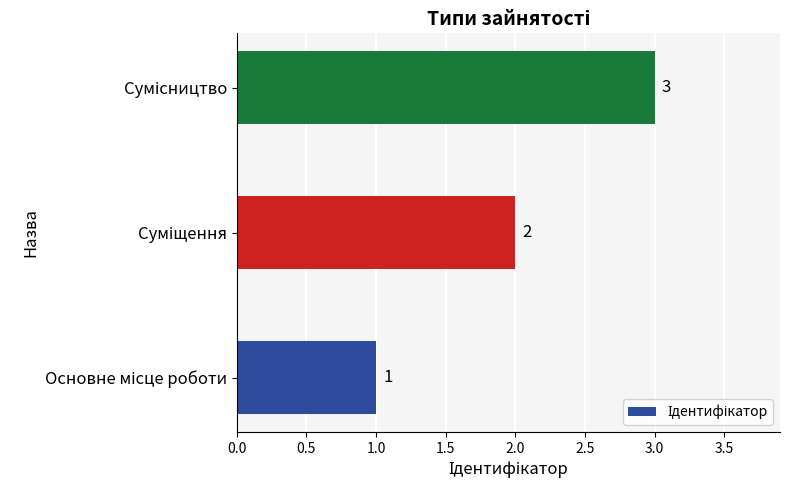

How many values are between 1 and 3?

3